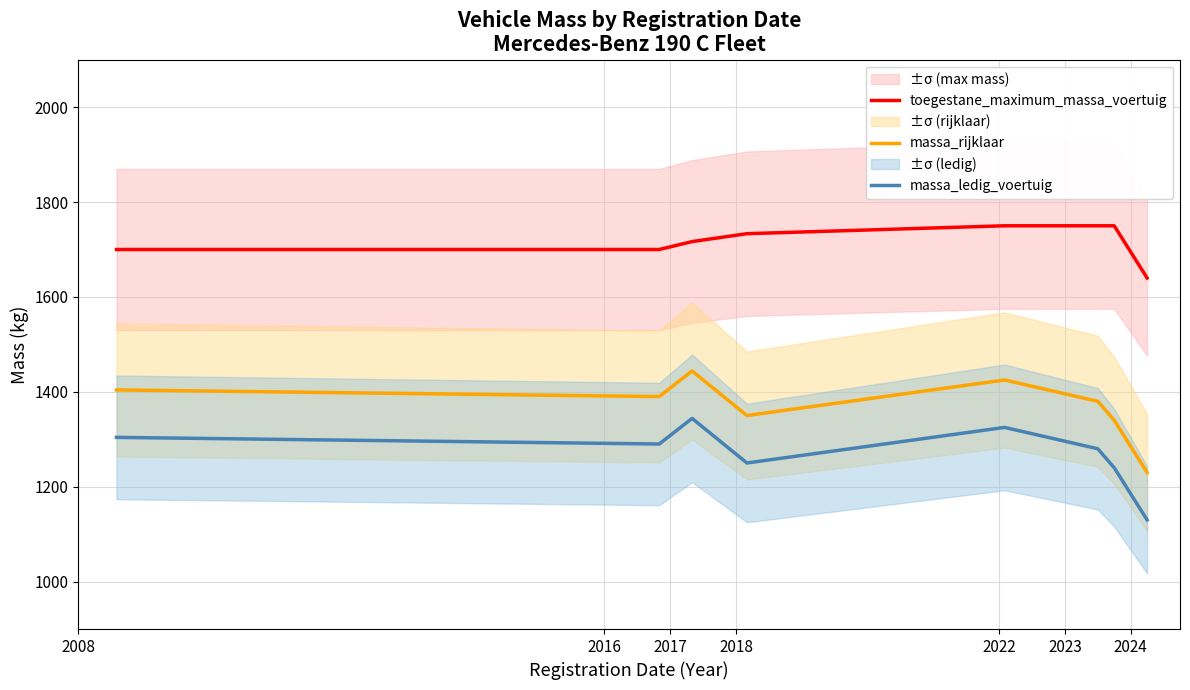

True or false: massa_rijklaar and toegestane_maximum_massa_voertuig intersect in this chart.

False